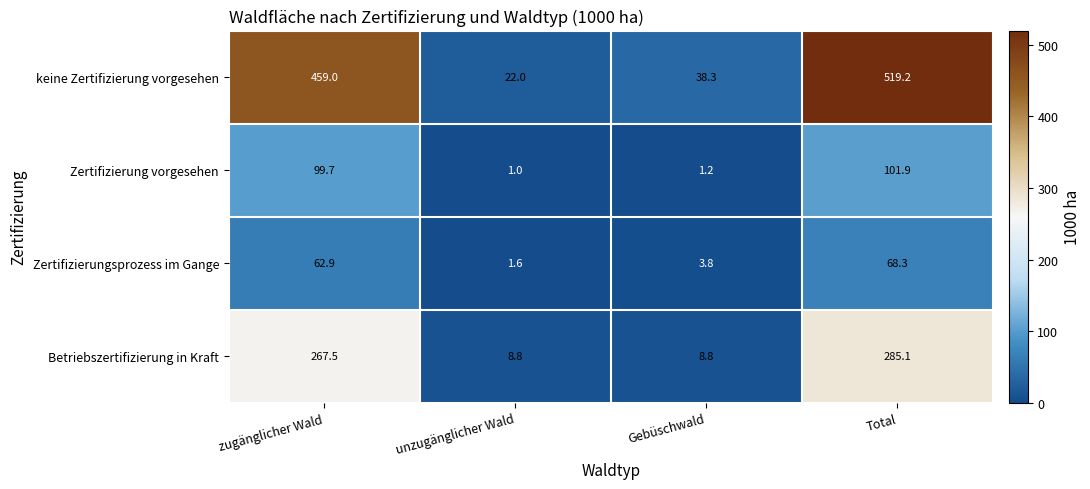

The Zertifizierung vorgesehen series shows 99.7 at zugänglicher Wald. True or false?

True